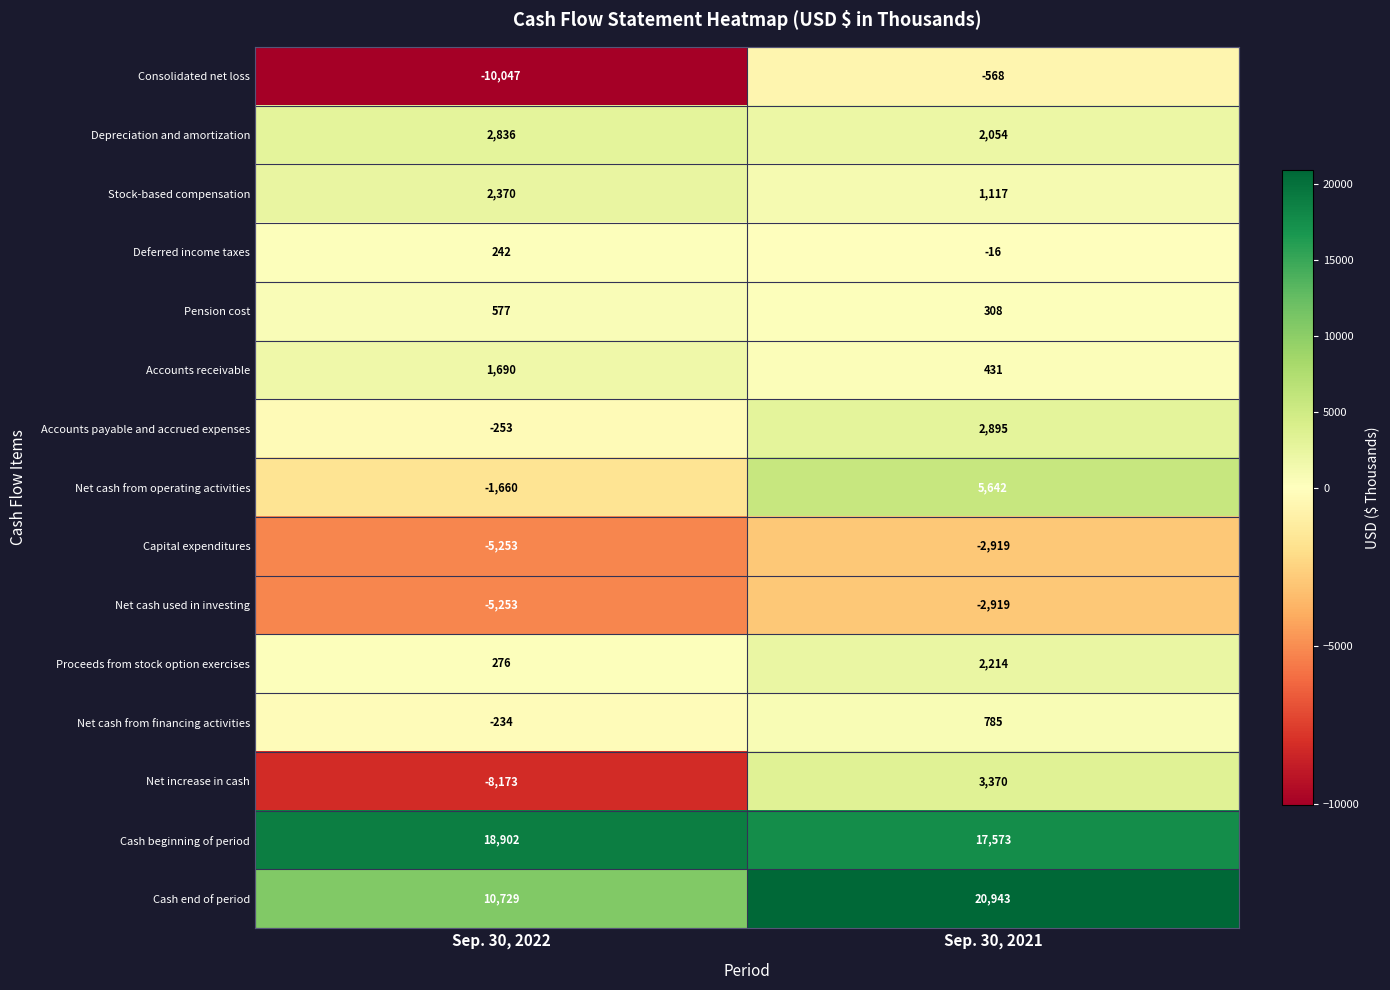

What is the difference between the Net cash used in investing values at Sep. 30, 2021 and Sep. 30, 2022?

2334